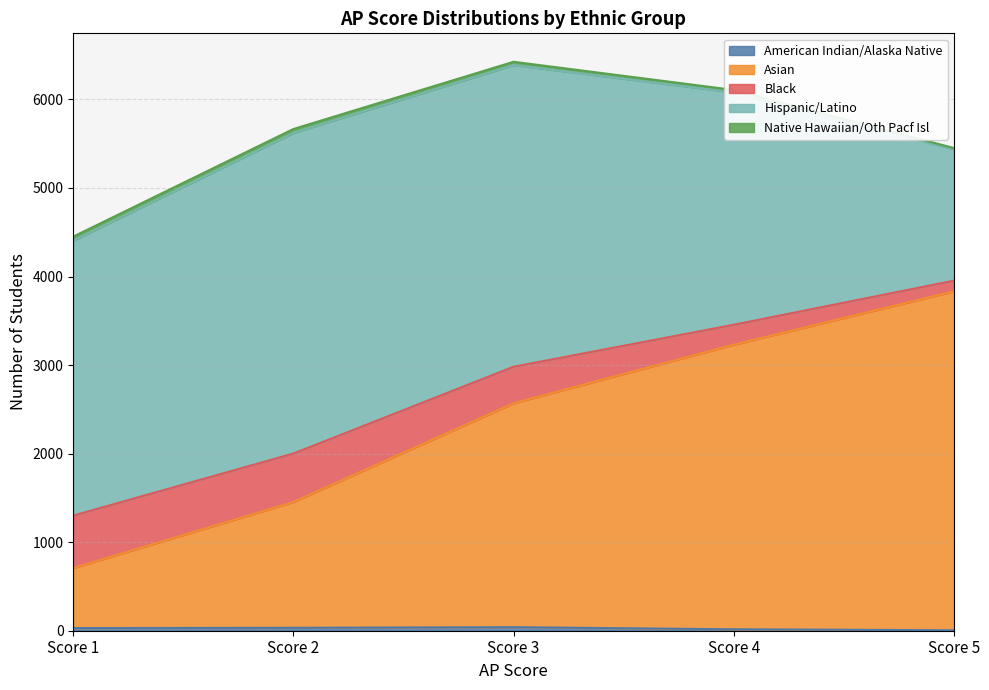

Which category has the highest value across all series?

Score 5